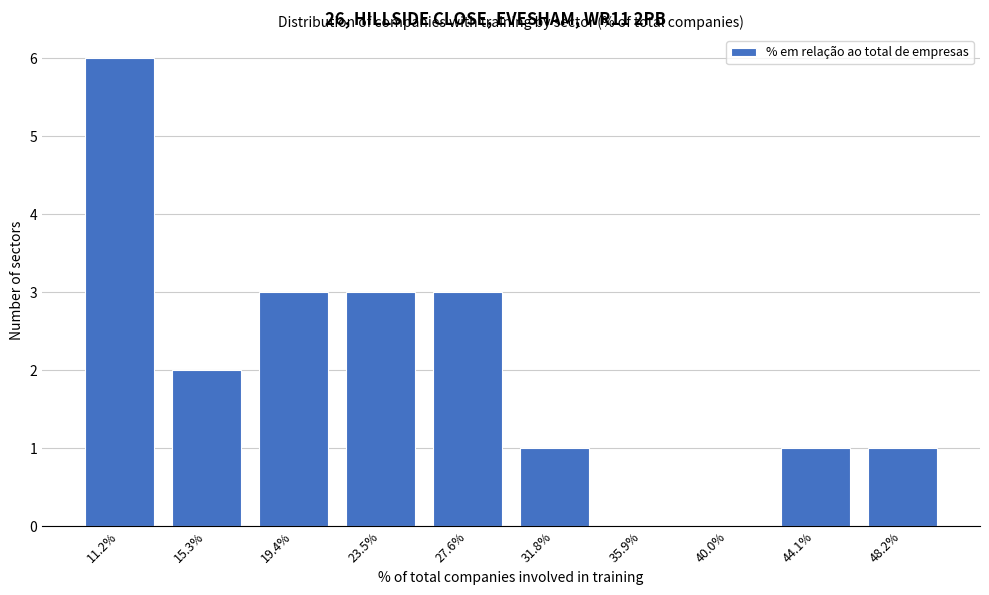

Reading right to left, list all the values displayed in this chart.

48.2%=1	44.1%=1	40.0%=0	35.9%=0	31.8%=1	27.6%=3	23.5%=3	19.4%=3	15.3%=2	11.2%=6